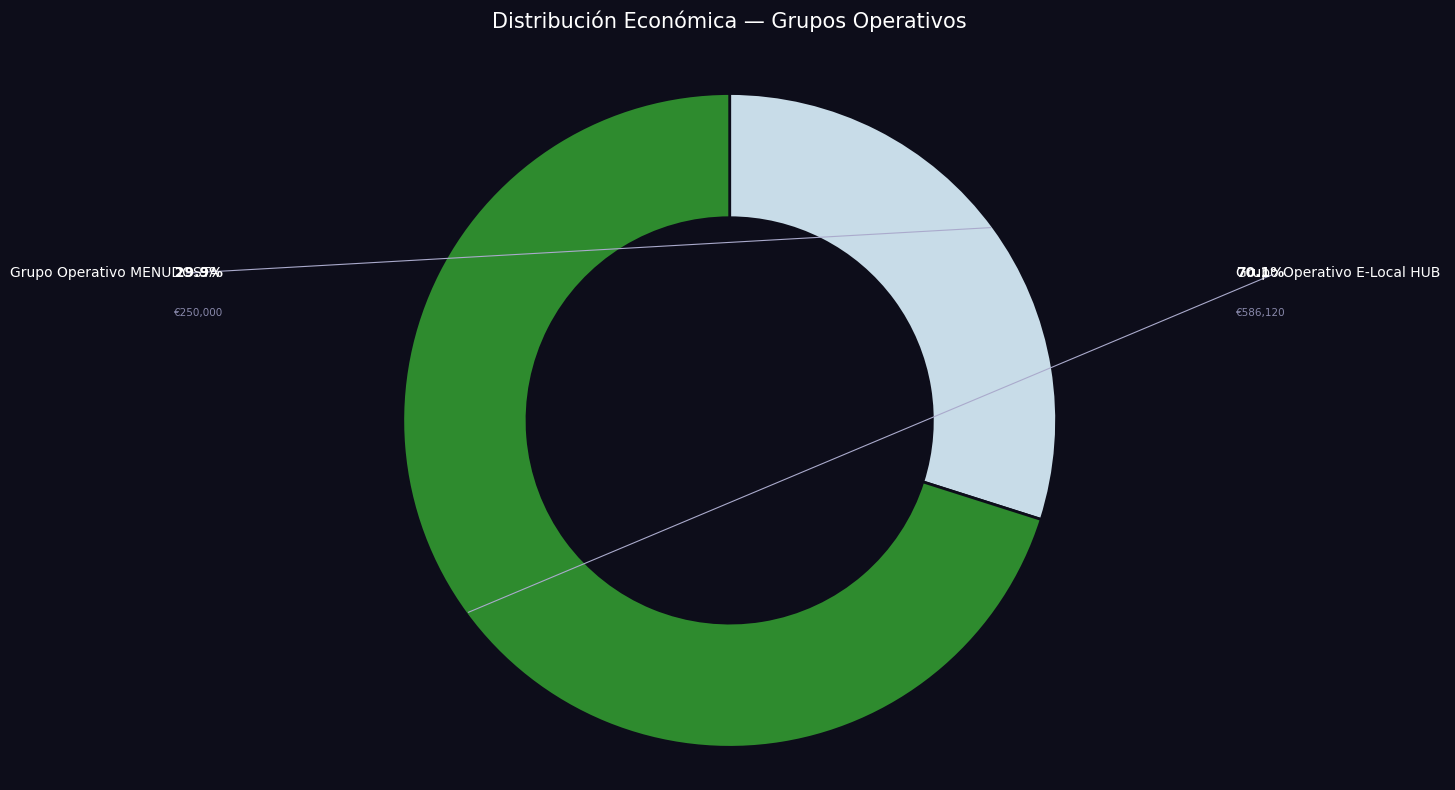

To the nearest percent, what portion does Grupo Operativo MENUDOSTA represent?

30%